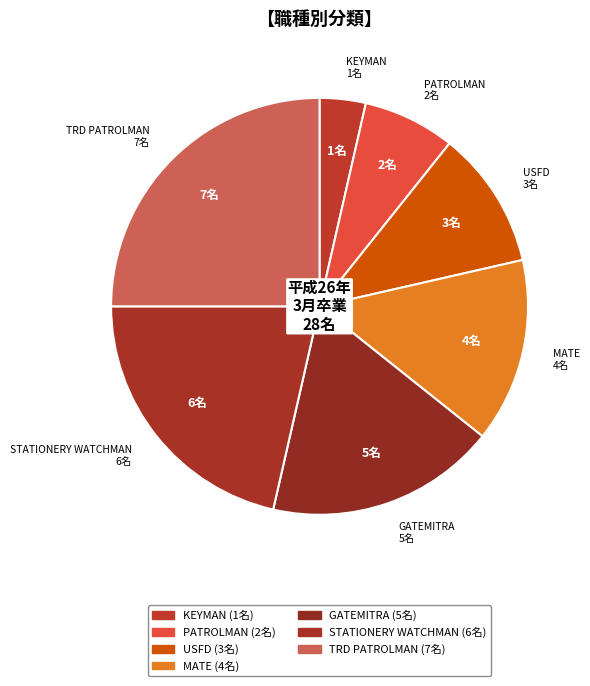

How many slices are in this pie chart?

7